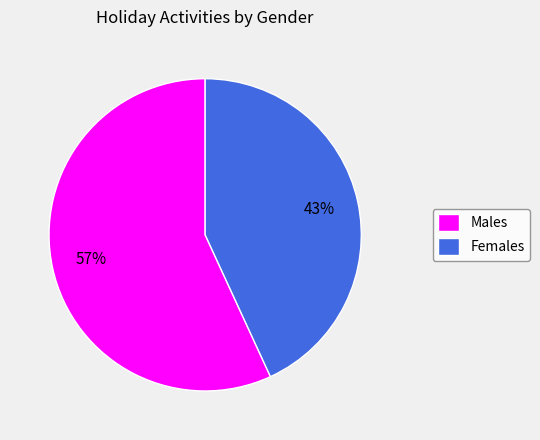

Which category has the smallest portion of the pie?

Females